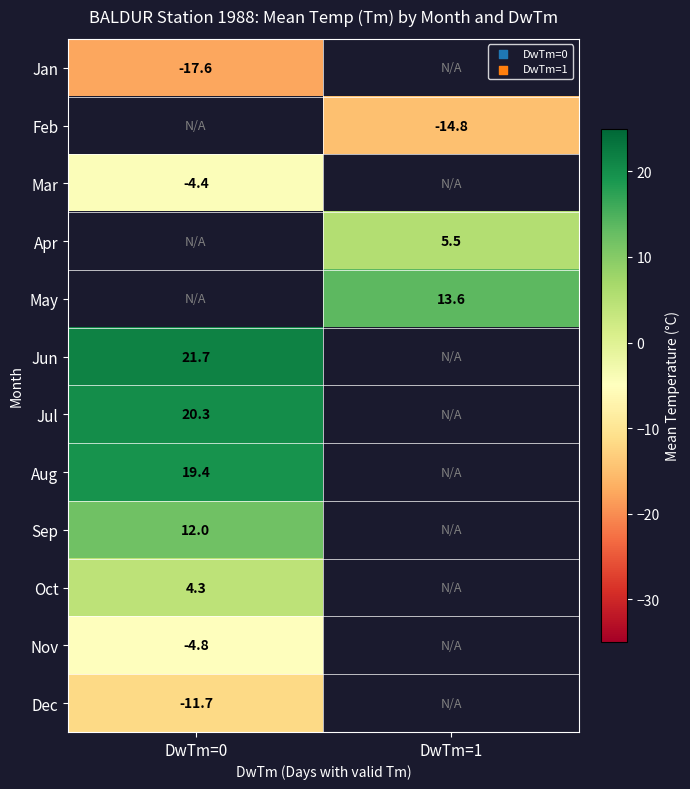

True or false: Sep has a value of 12.0 at DwTm=0.

True